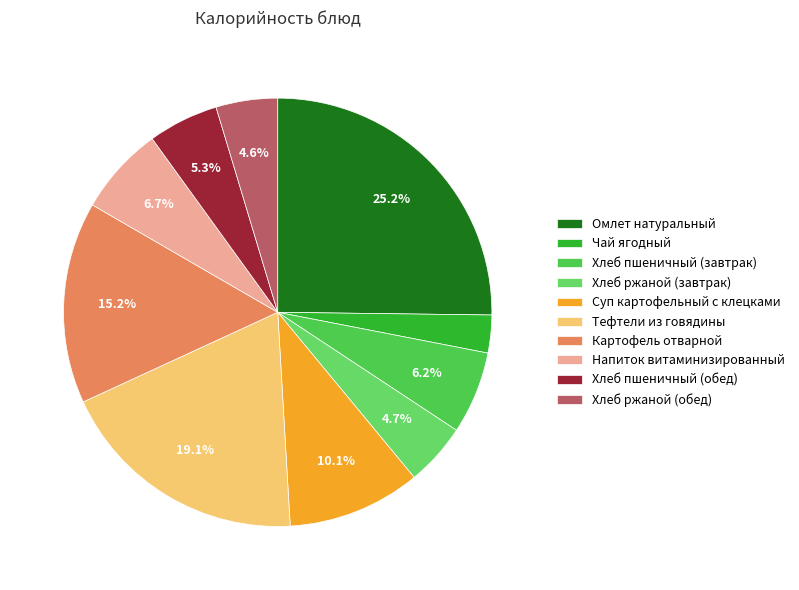

What is the smallest slice in the pie chart?

Чай ягодный